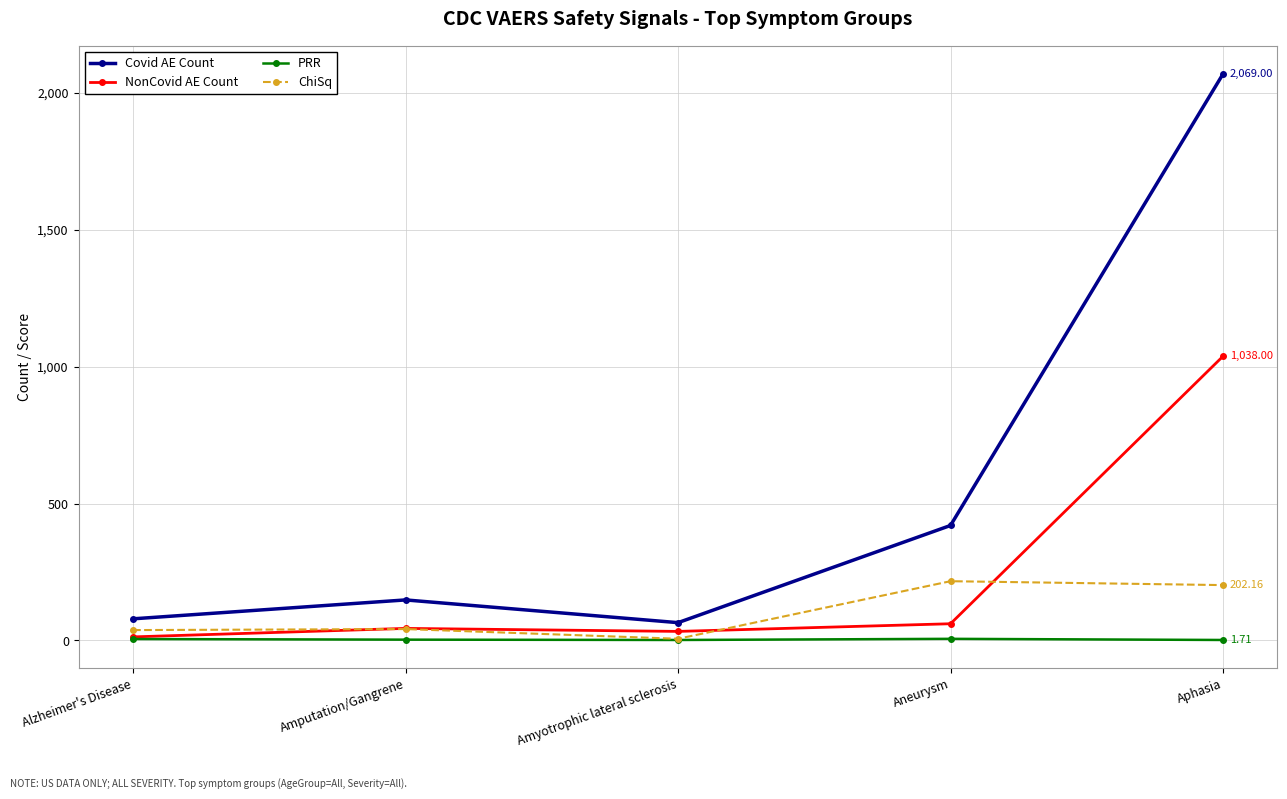

Read the Covid AE Count value at Aphasia.

2069.0